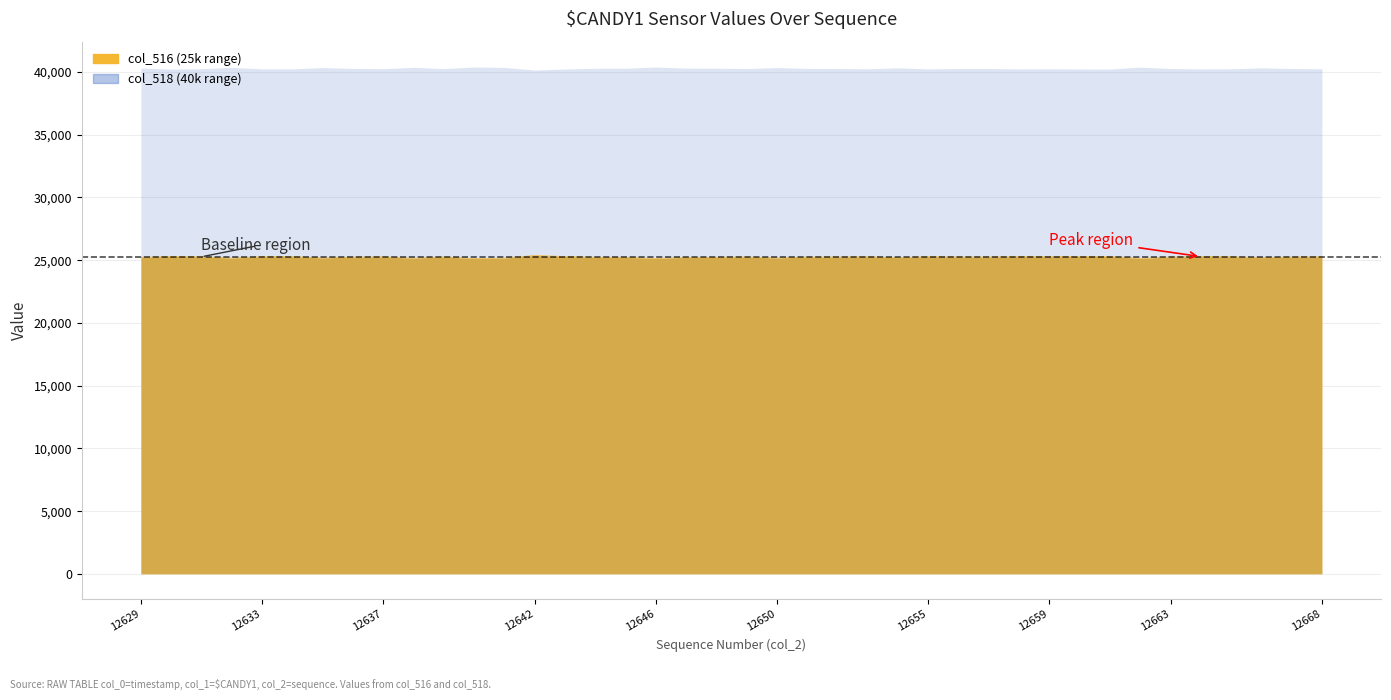

What is the difference between the values at 12632 and 12667?

89